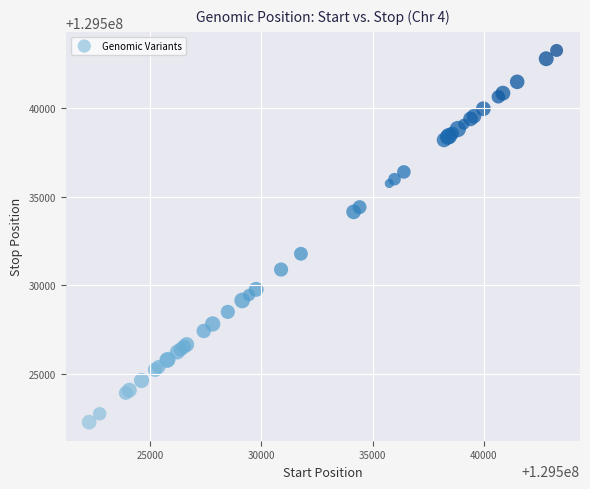

What Y value in the scatter plot is closest to 129532768?

129531780